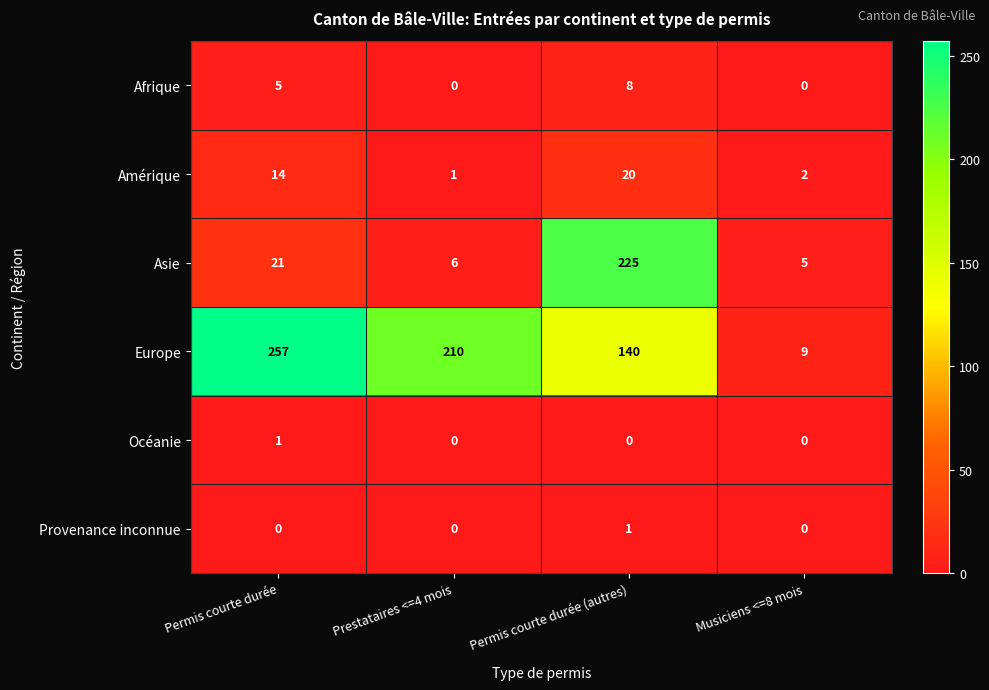

Count the number of categories in the chart.

4